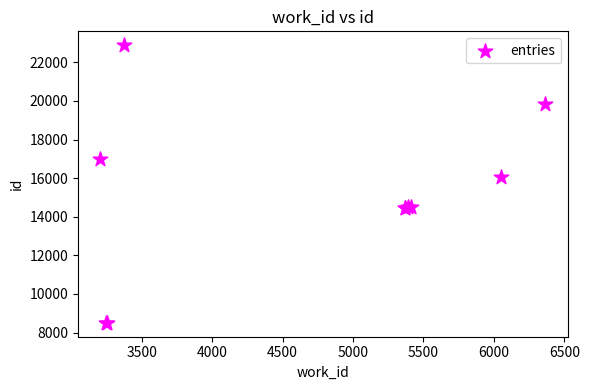

What Y value in the scatter plot is closest to 15695?

16038